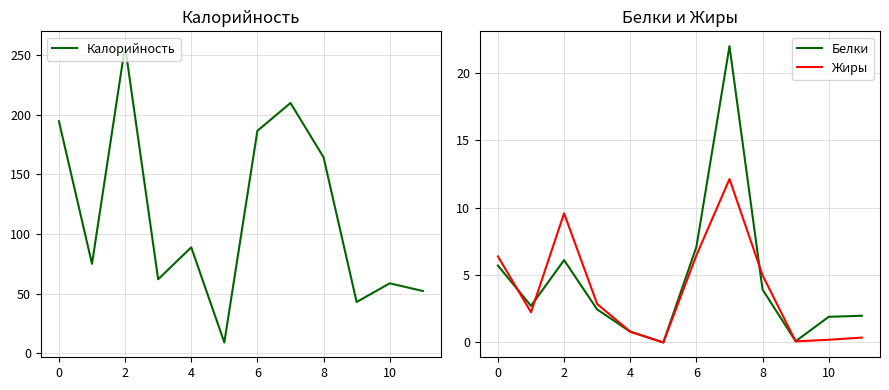

What is the maximum value for Жиры?

12.1